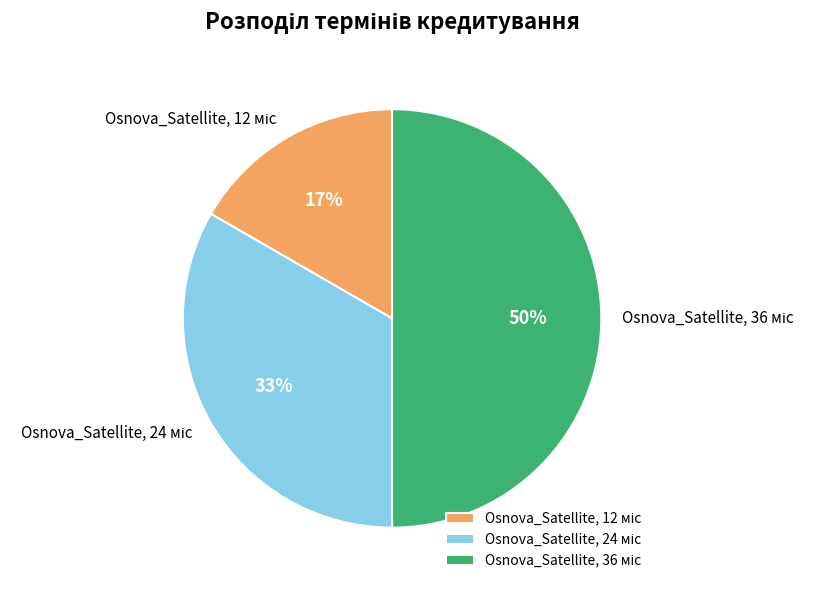

To the nearest percent, what is the difference between the largest and smallest slice percentages?

33%